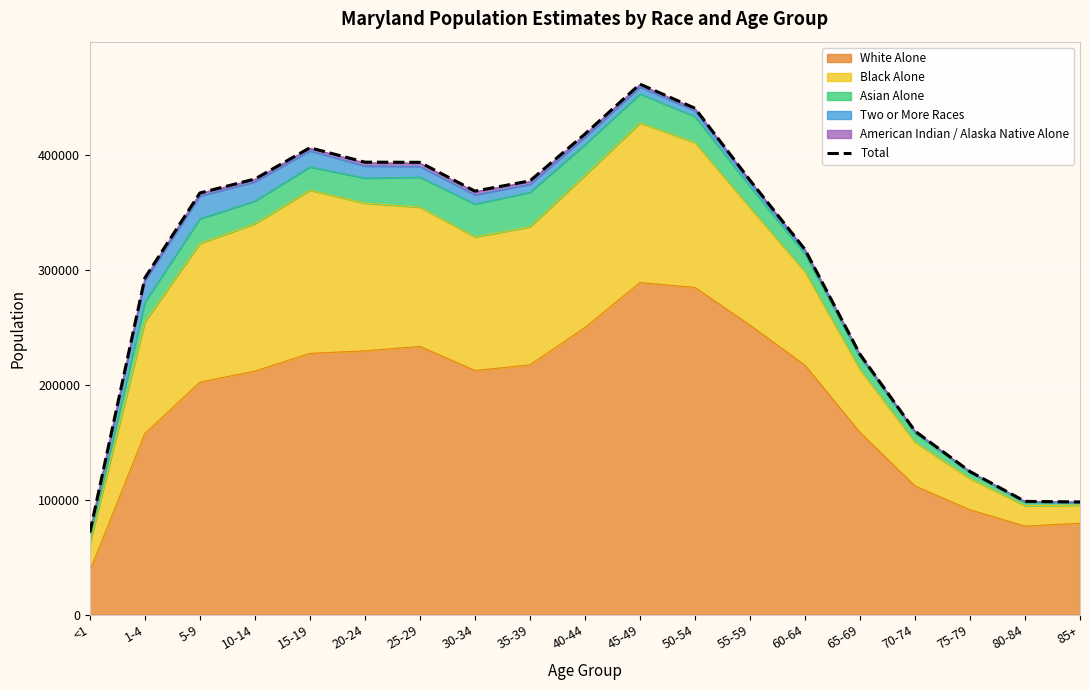

The chart shows a value of 132532 at 1-4. True or false?

False